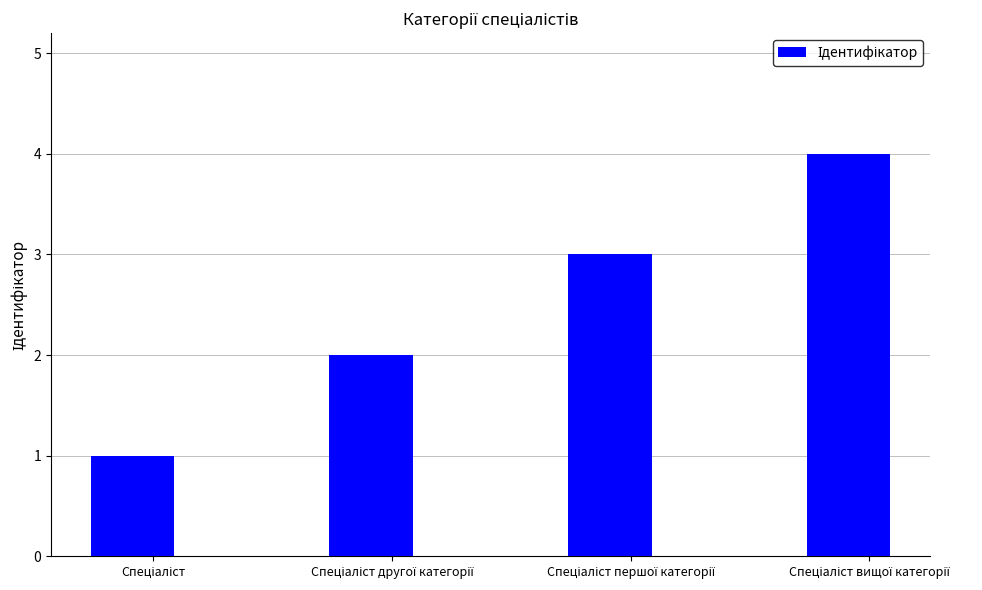

How many values are below 3?

2